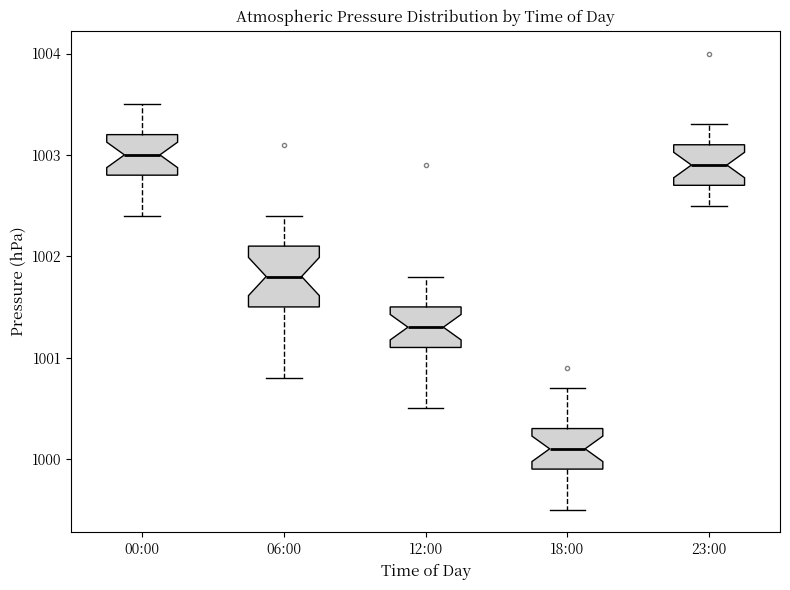

Reading left to right, transcribe this box plot: for each box, give where its median line is, the range the box spans, and where its two whiskers end, as read against the y-axis. The values are not printed on the chart, so give them approximately, as read against the axis.

00:00: median 1003.0, box 1002.8 to 1003.2, whiskers 1002.4 to 1003.5
06:00: median 1001.8, box 1001.5 to 1002.1, whiskers 1000.8 to 1002.4
12:00: median 1001.3, box 1001.1 to 1001.5, whiskers 1000.5 to 1001.8
18:00: median 1000.1, box 999.9 to 1000.3, whiskers 999.5 to 1000.7
23:00: median 1002.9, box 1002.7 to 1003.1, whiskers 1002.5 to 1003.3